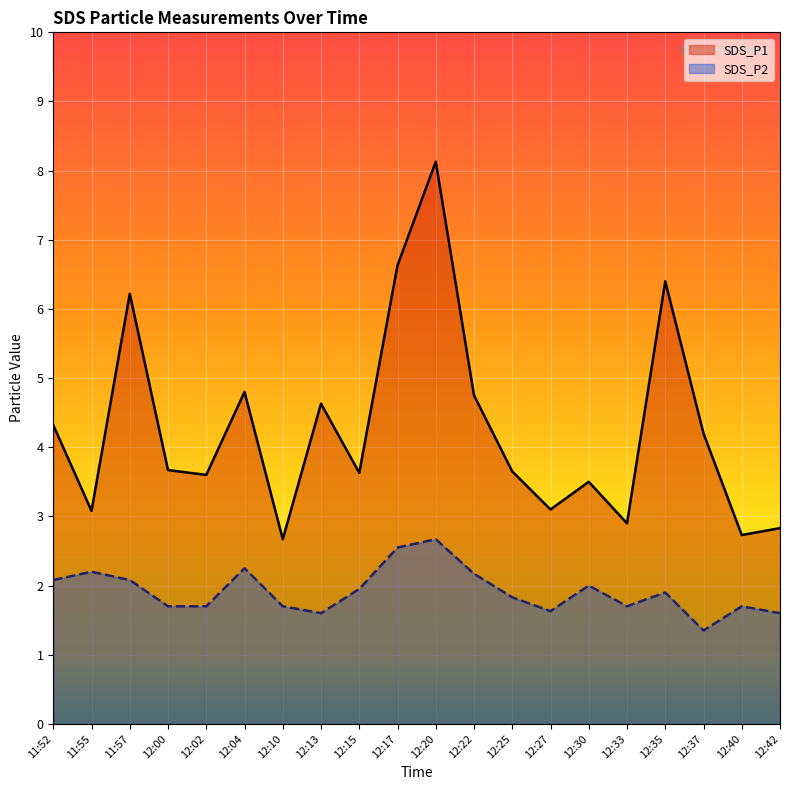

What is the maximum value shown in the chart?

8.1